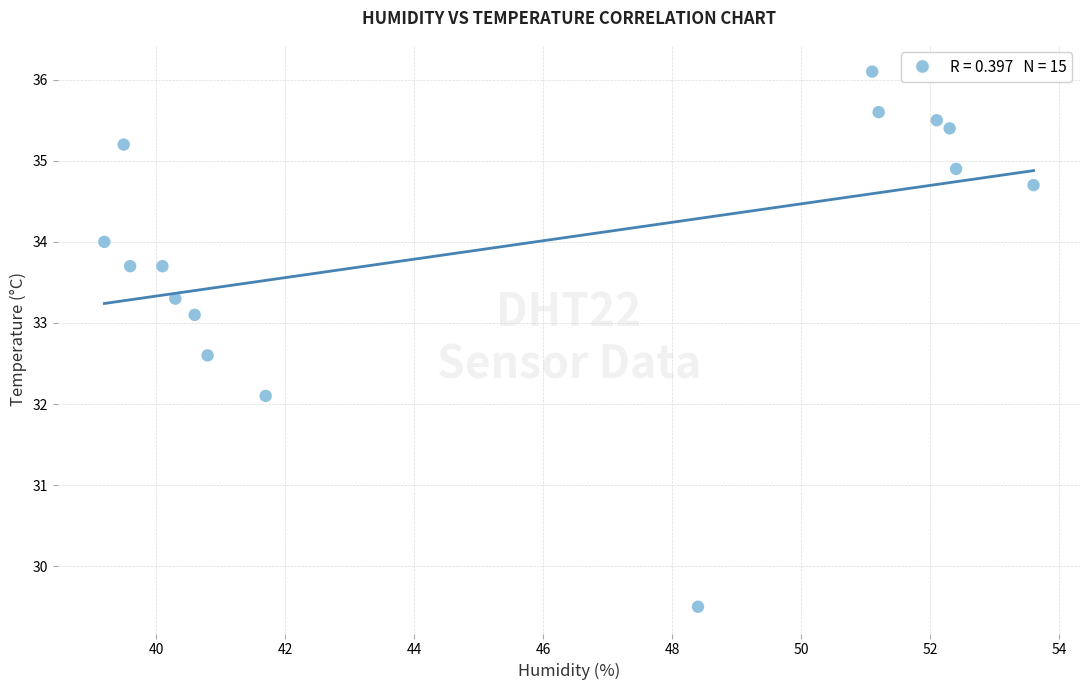

What Y value in the scatter plot is closest to 32?

32.1